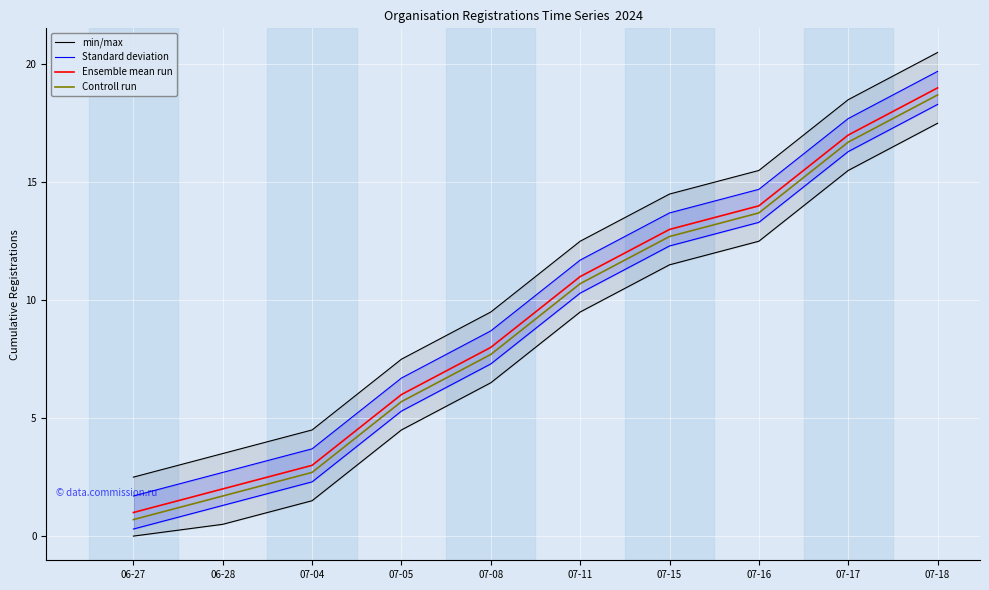

How many data points in min/max are less than 12?

5